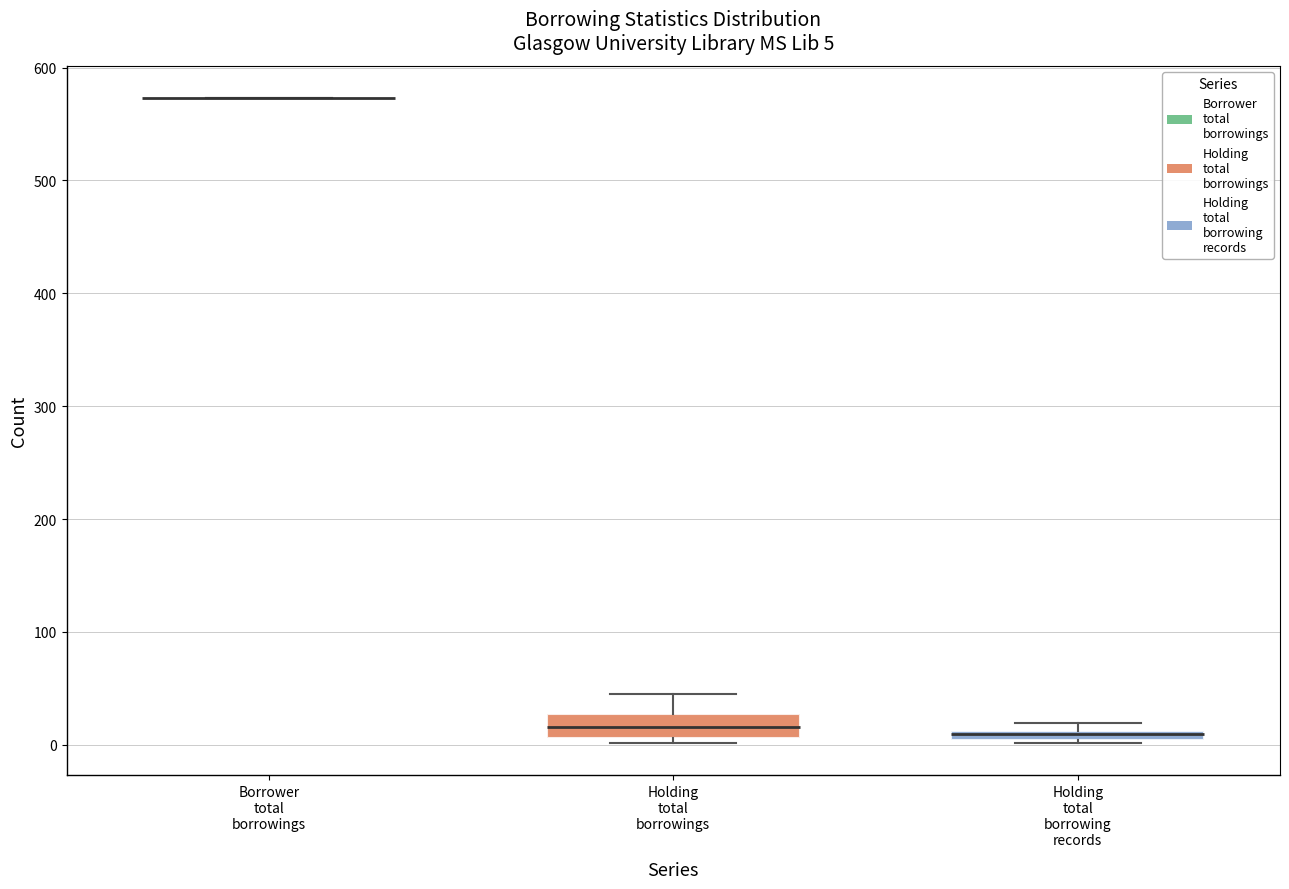

Which box is the tallest, from its lower edge to its upper edge?

Holding total borrowings